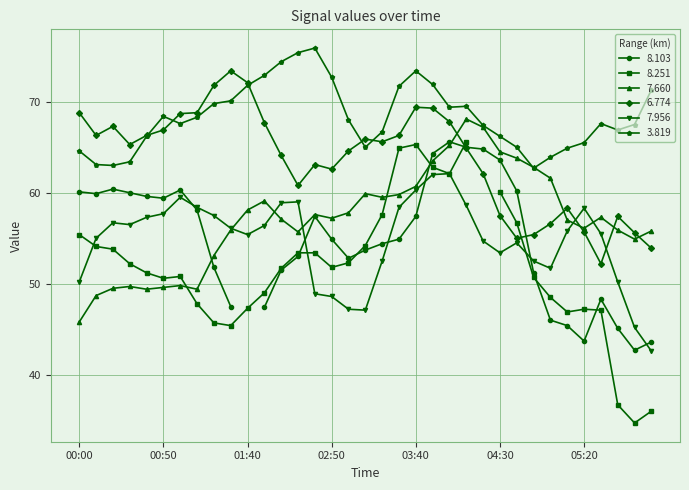

In 3.819, how many points are higher than both neighbors (excluding endpoints)?

5